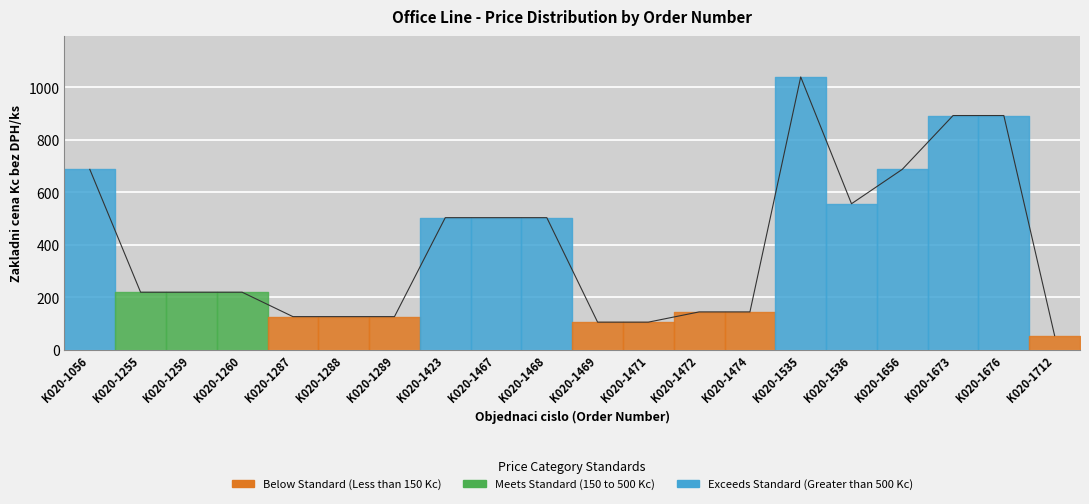

Between K020-1673 and K020-1287, which is larger?

K020-1673